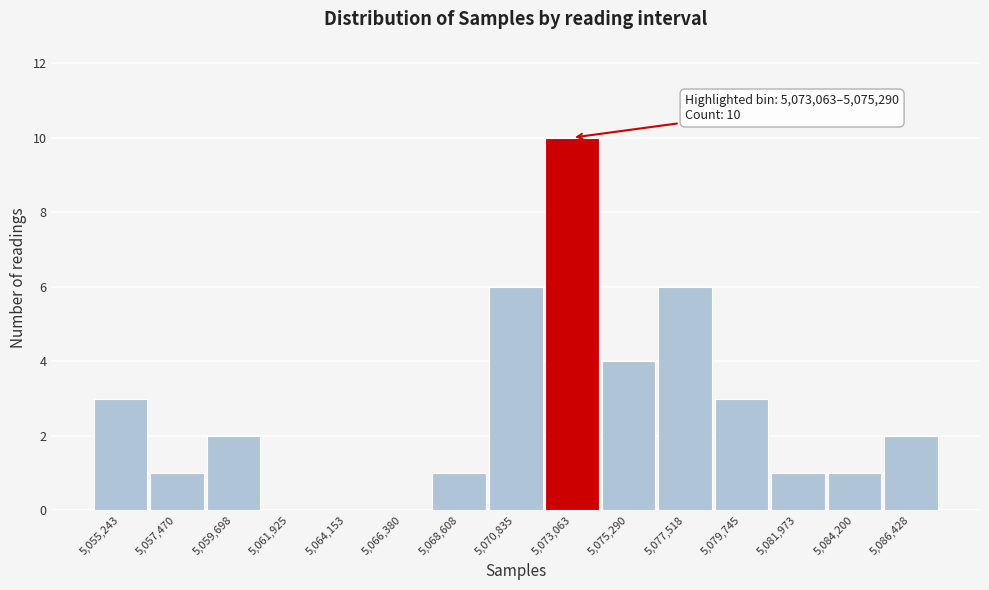

Reading right to left, transcribe all the data shown in this chart.

5,086,428=2	5,084,200=1	5,081,973=1	5,079,745=3	5,077,518=6	5,075,290=4	5,073,063=10	5,070,835=6	5,068,608=1	5,066,380=0	5,064,153=0	5,061,925=0	5,059,698=2	5,057,470=1	5,055,243=3